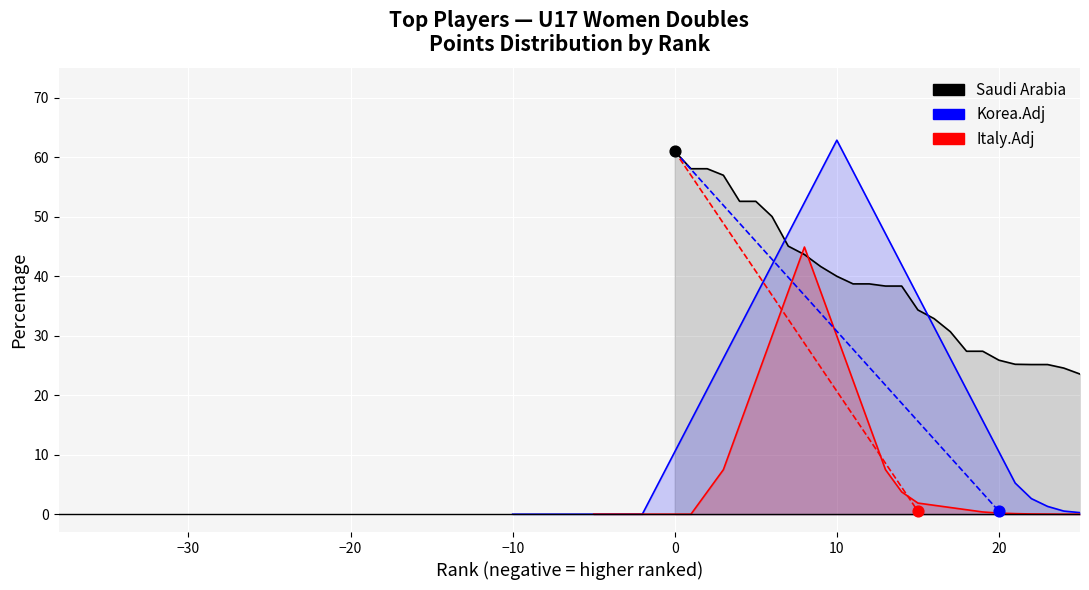

Which series contains the highest Y value?

Korea.Adj